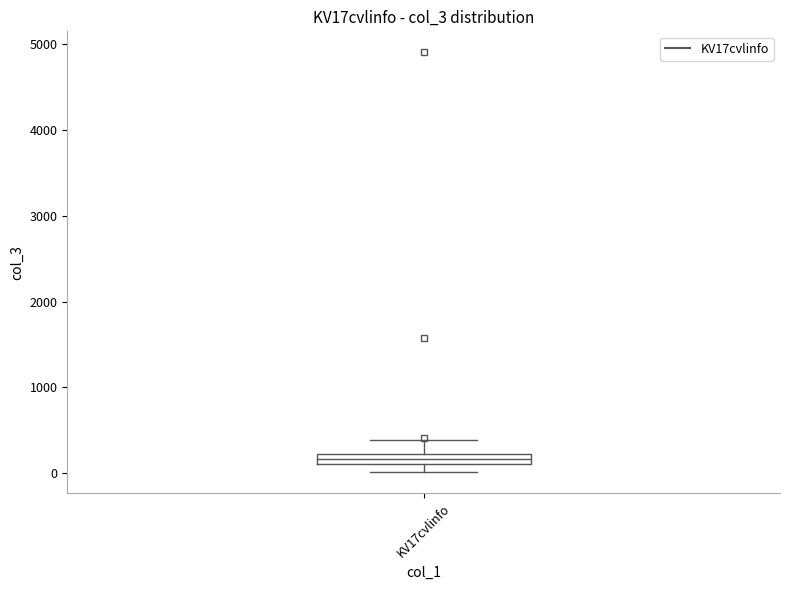

Where is the lower edge of the box for KV17cvlinfo on the y-axis? The values are not printed on the chart, so give them approximately, as read against the axis.

100